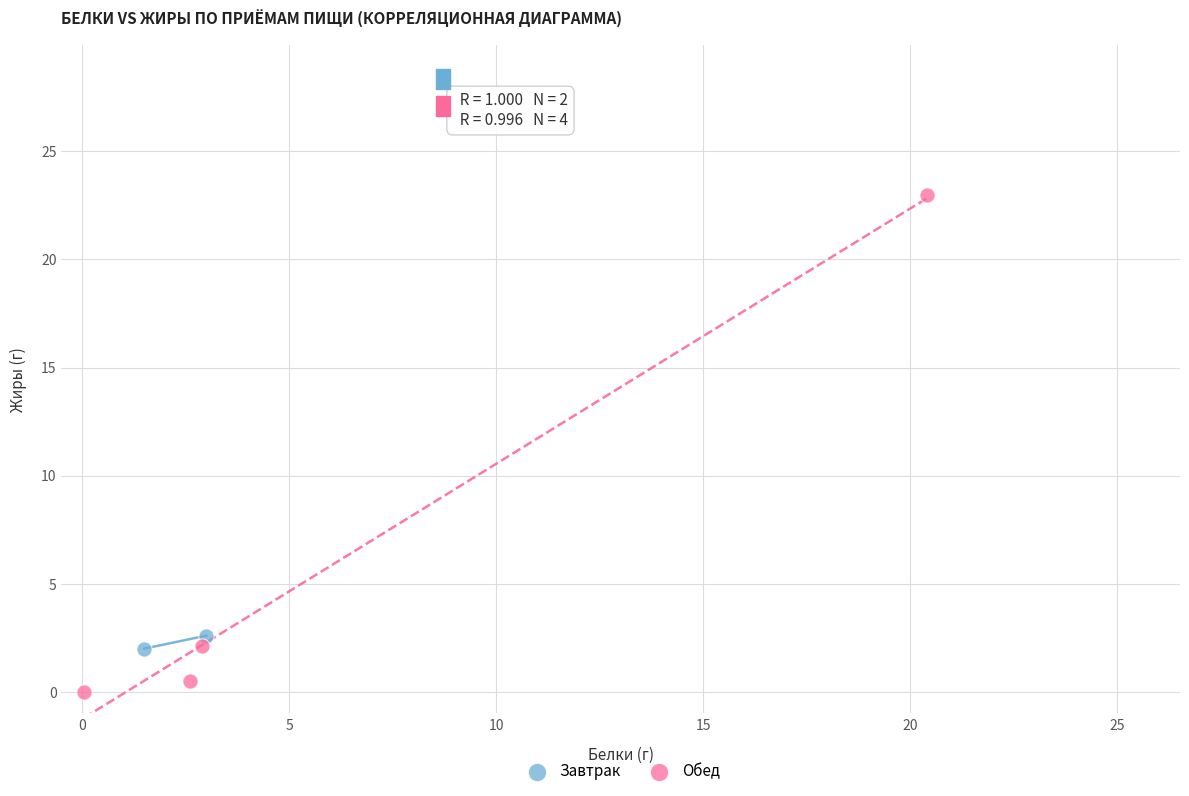

What are all the series names shown in the legend?

Завтрак, Обед